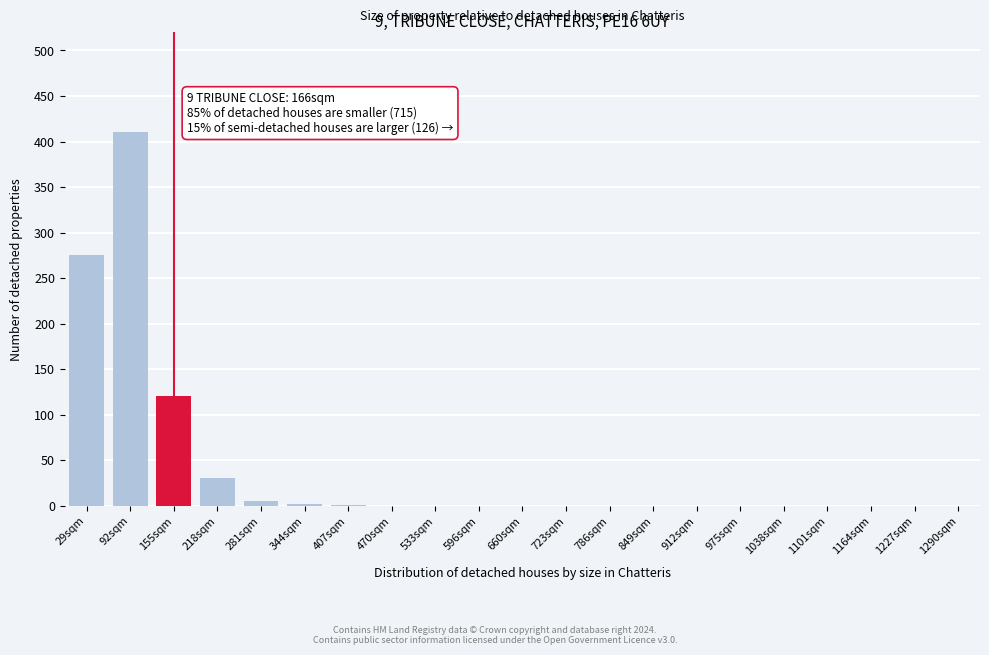

Which category has the highest value across all series?

92sqm